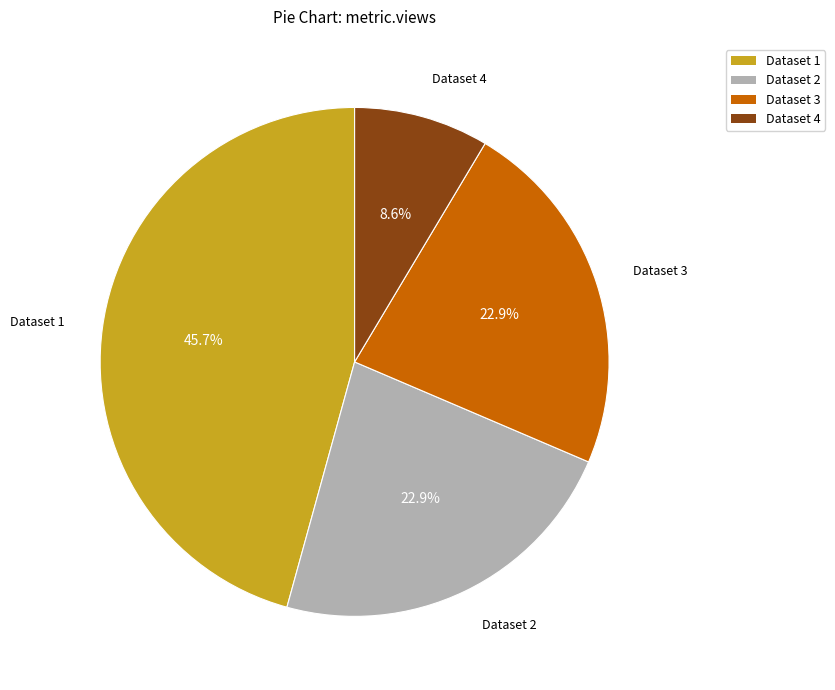

Is Dataset 4 the majority of the pie?

No